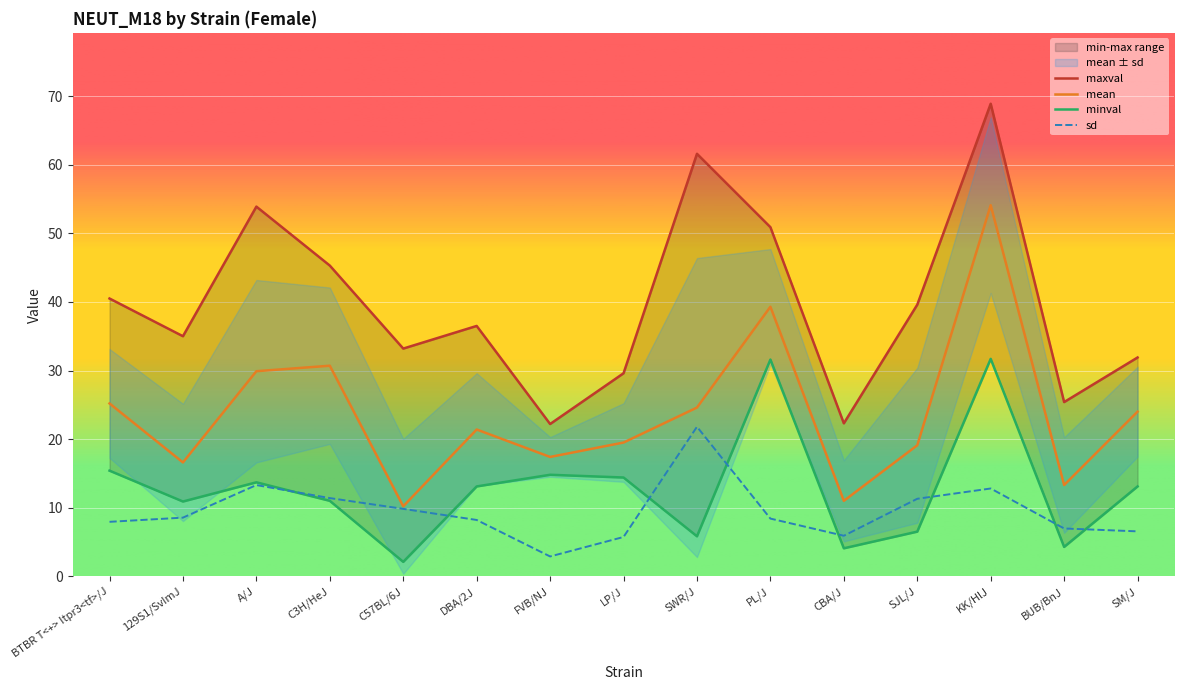

Which category has the lowest value across all series?

C57BL/6J